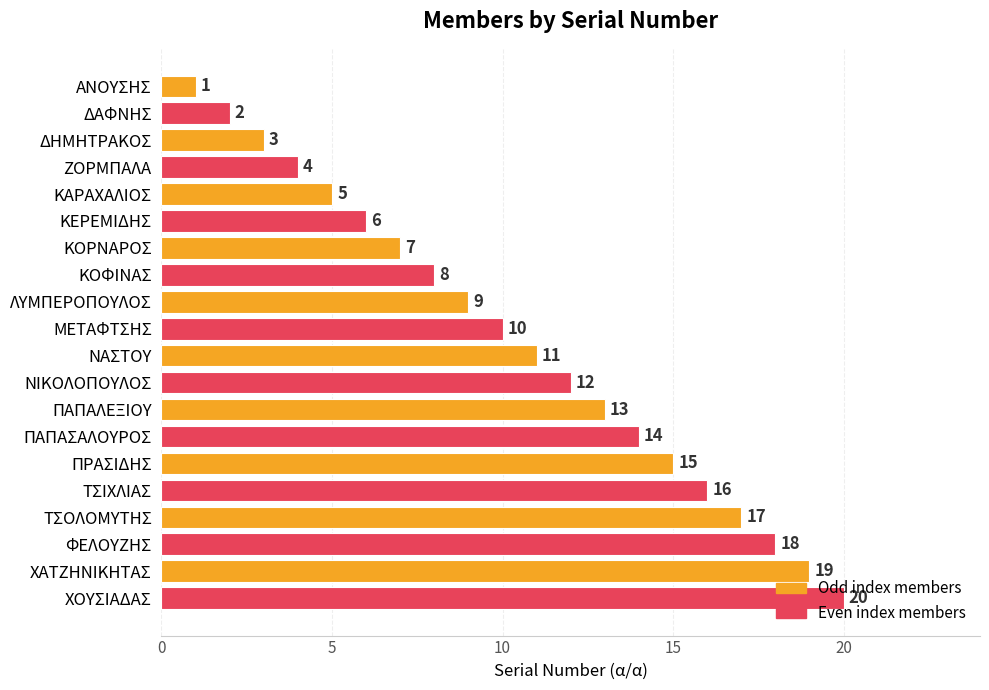

Is it true that the value at ΚΕΡΕΜΙΔΗΣ is 6?

True